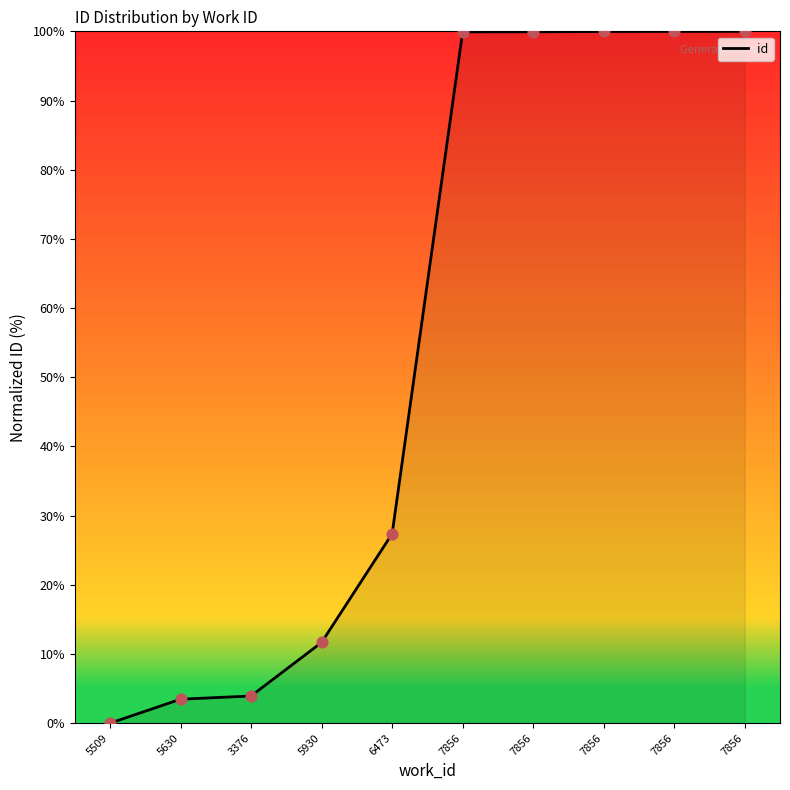

How many lines are shown in the chart?

1